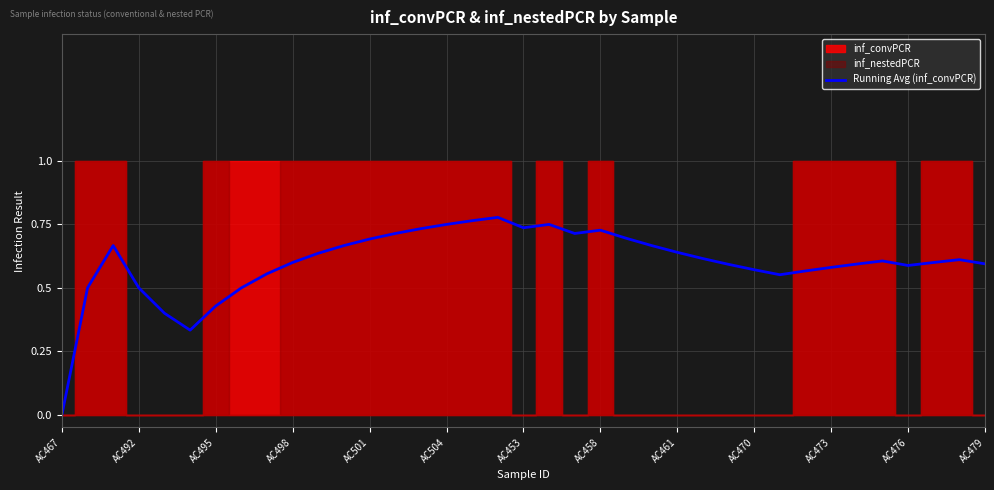

The Running Avg (inf_convPCR) series shows 0.8 at AC492. True or false?

False